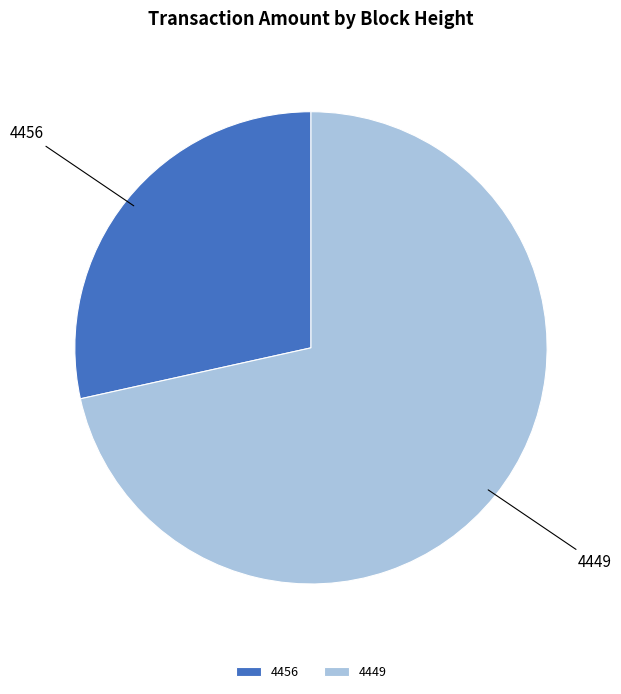

Which category accounts for the majority?

4449